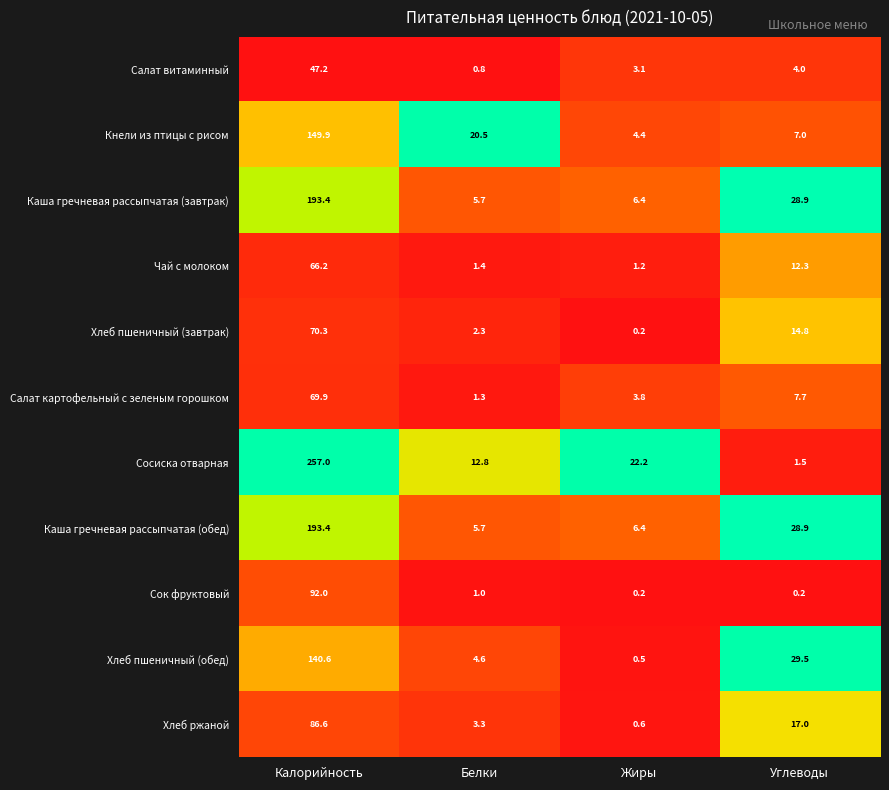

At which label is Каша гречневая рассыпчатая (обед) closest to 99?

Углеводы